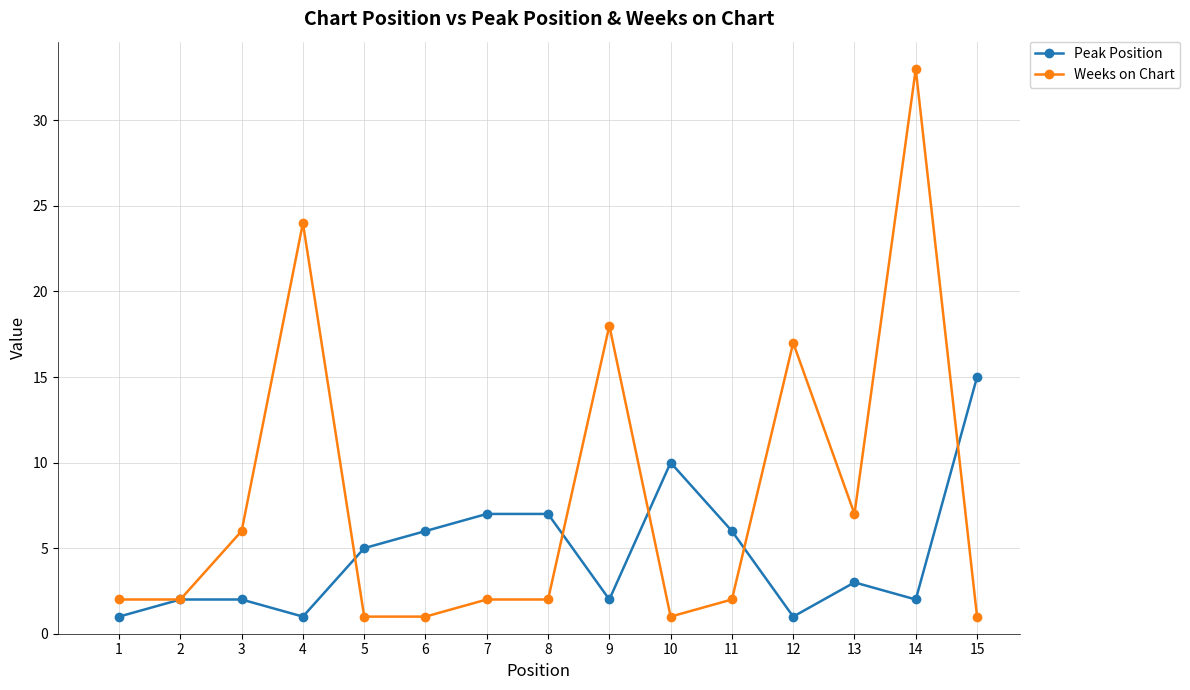

What is the average value of the Peak Position series?

5